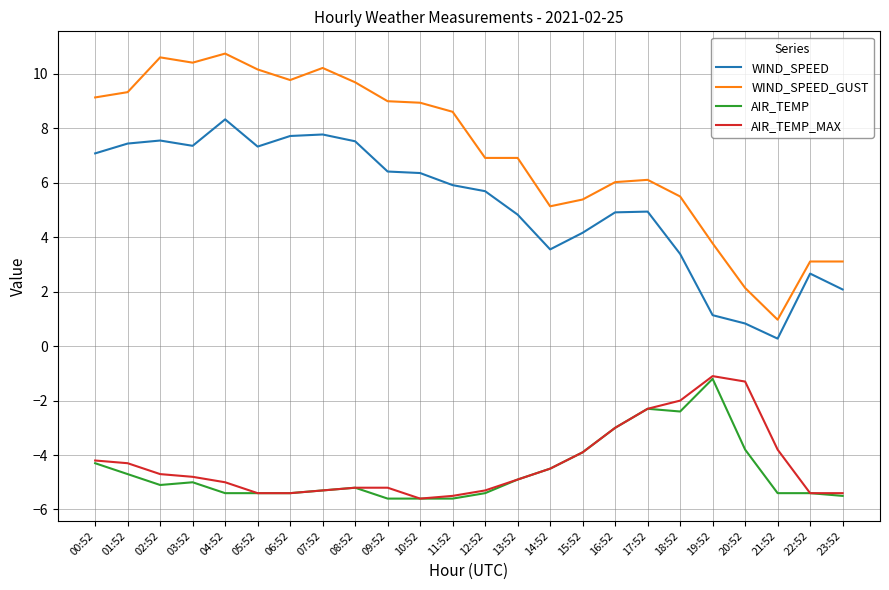

Is it true that WIND_SPEED_GUST equals 10.2 at 07:52?

True